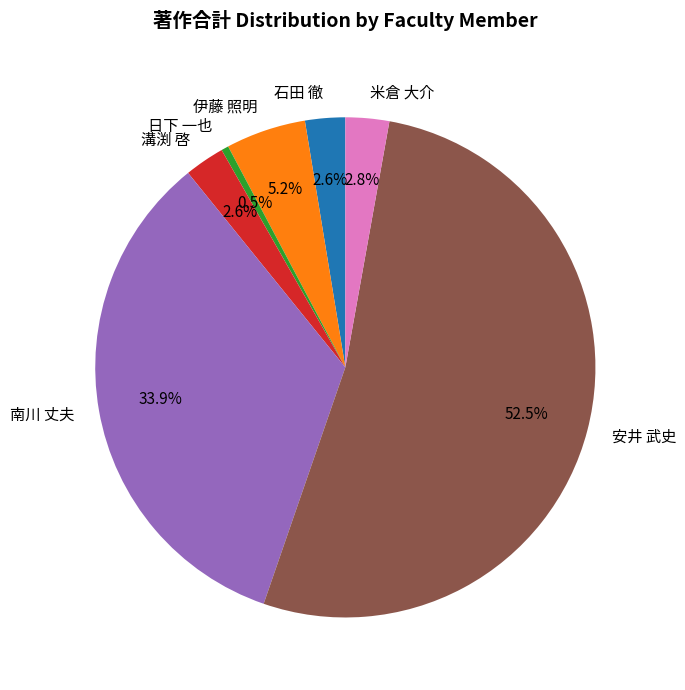

Which category has the biggest portion of the pie?

安井 武史